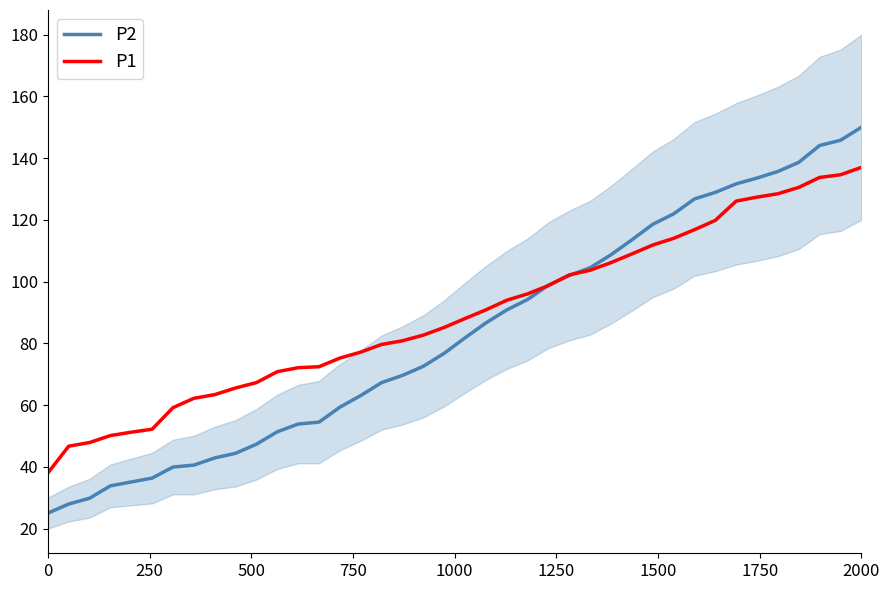

What is the sum of all P2 values?

3328.3